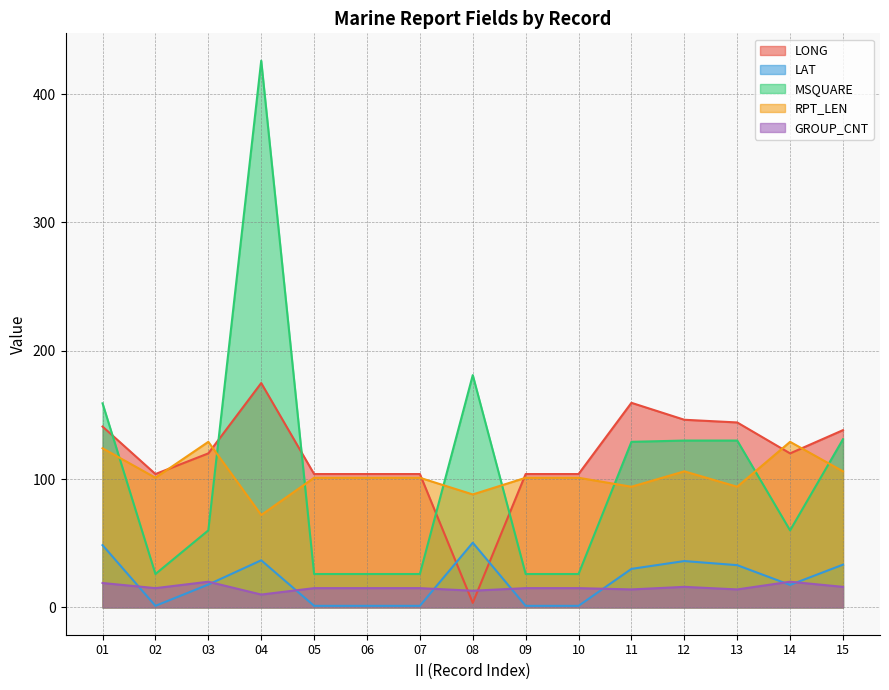

What is the maximum value for LAT?

50.4